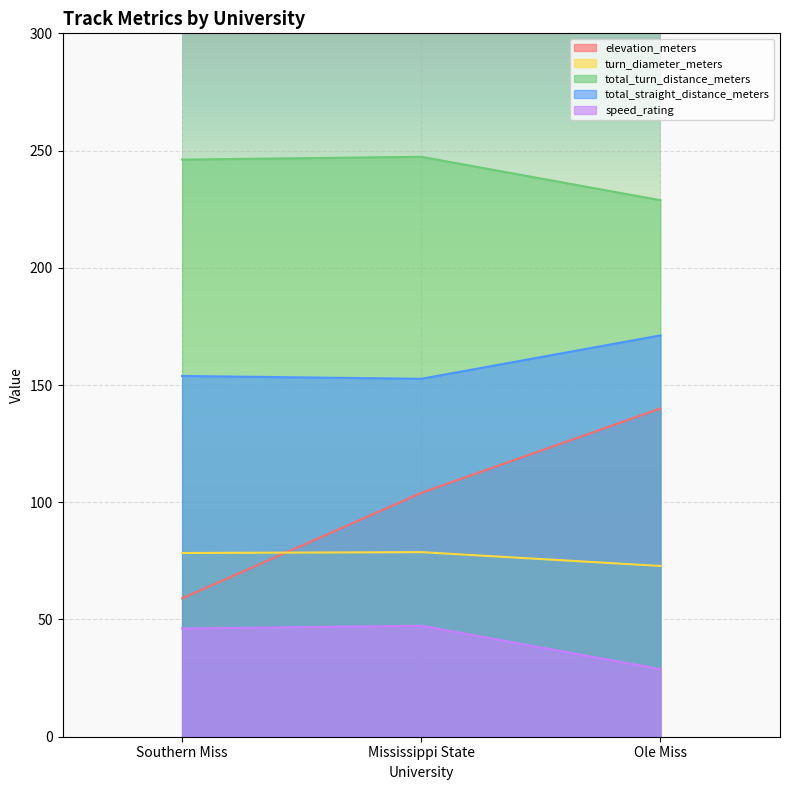

How many lines are shown in the chart?

5